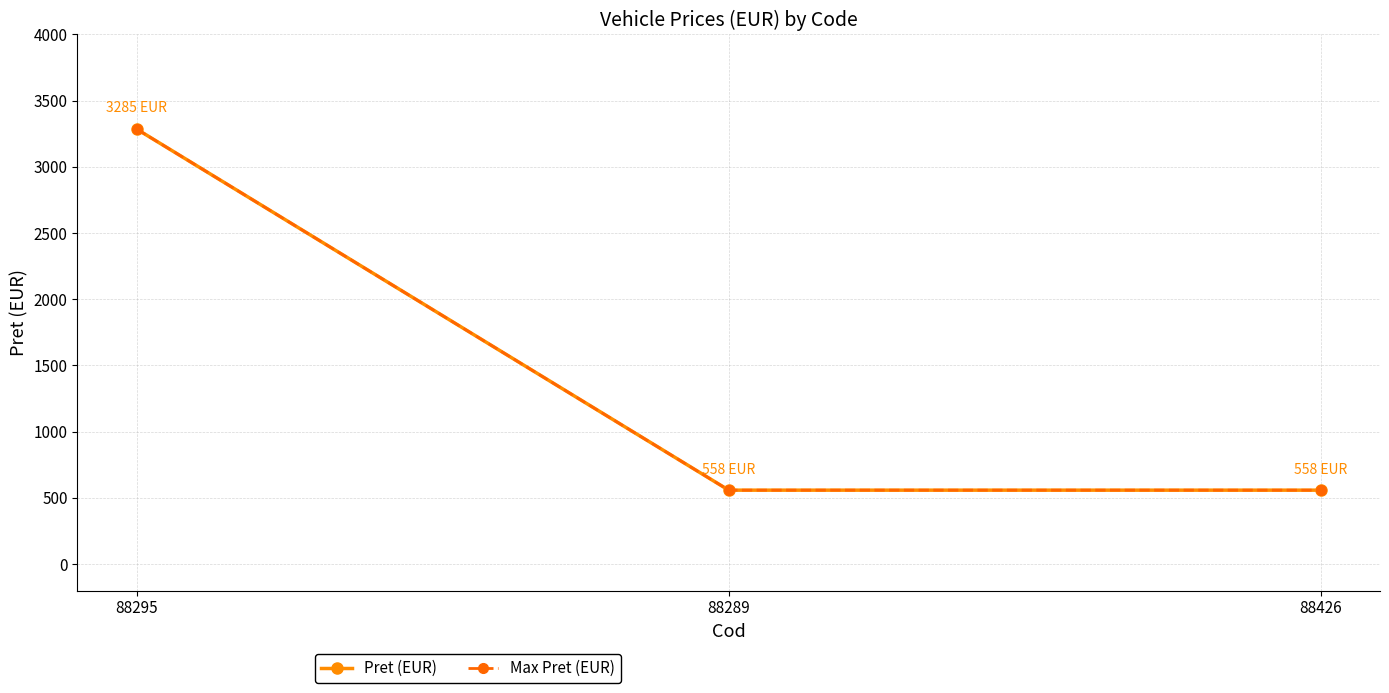

Rank the series at 88426 from lowest to highest value.

Pret (EUR), Max Pret (EUR)